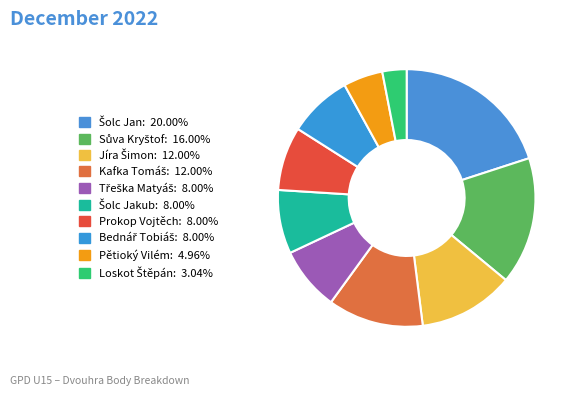

Count the number of slices in the pie.

10